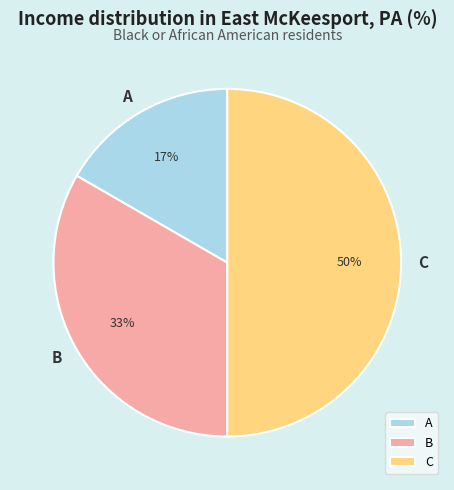

Does B represent more than half of the total?

No